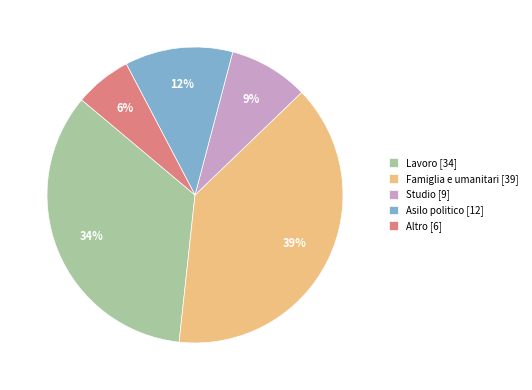

Which slice is the smallest?

Altro